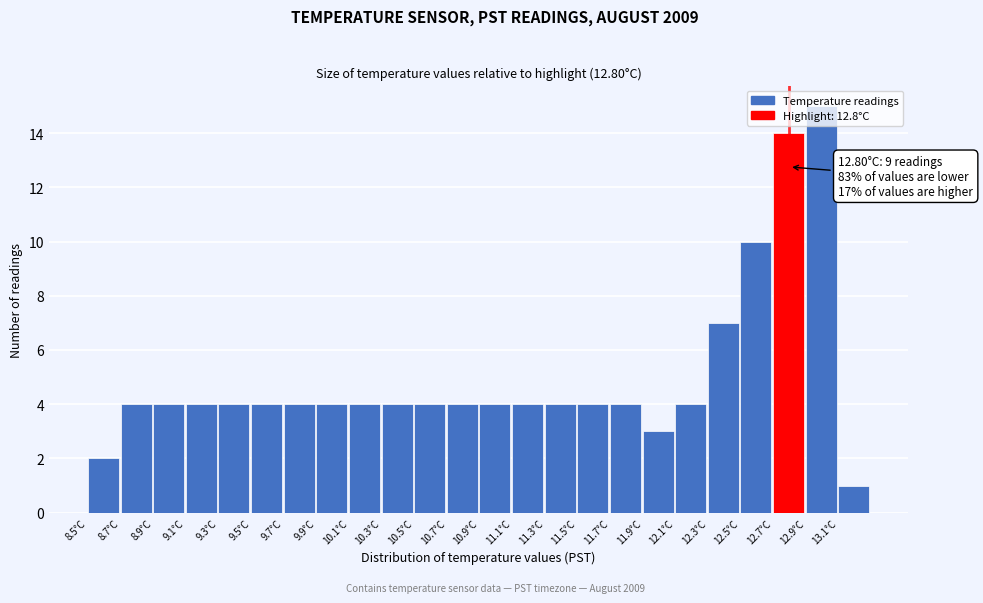

Which range on the x-axis has the tallest bar?

12.9 to 13.1